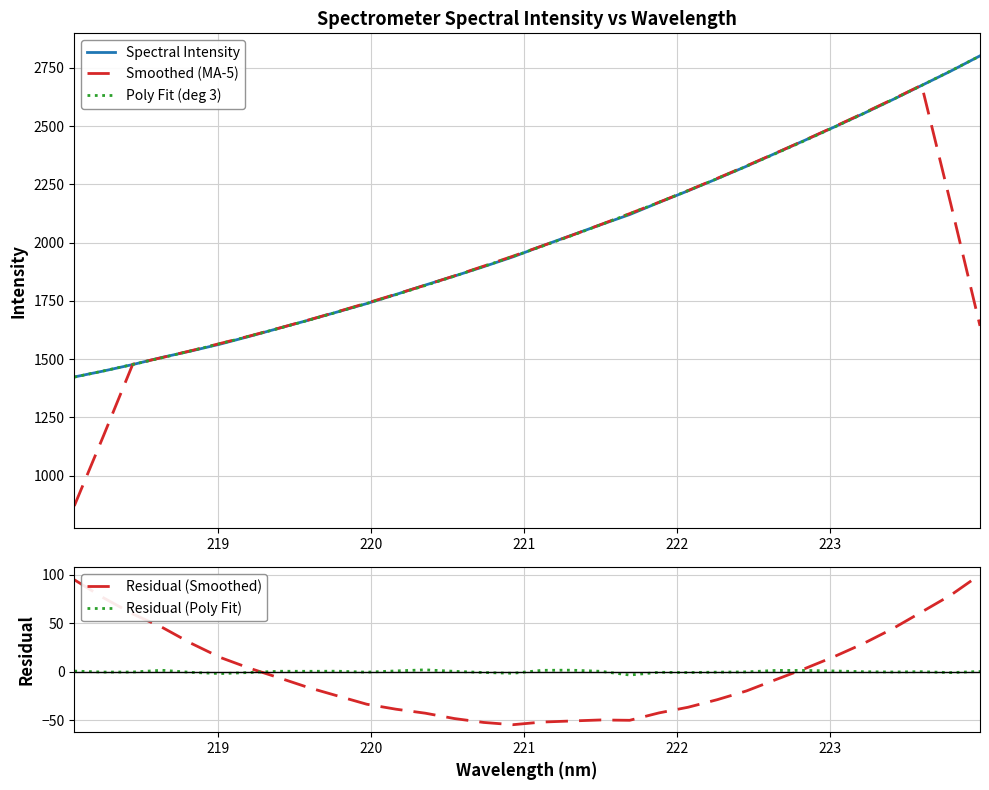

True or false: Residual (Smoothed) has more than 0 points higher than both neighbors.

True